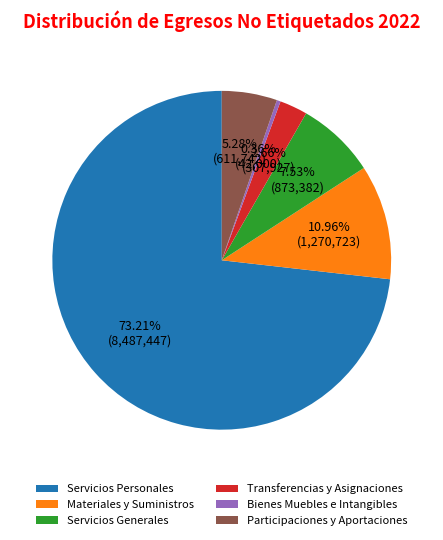

Which slice is the smallest?

Bienes Muebles e Intangibles